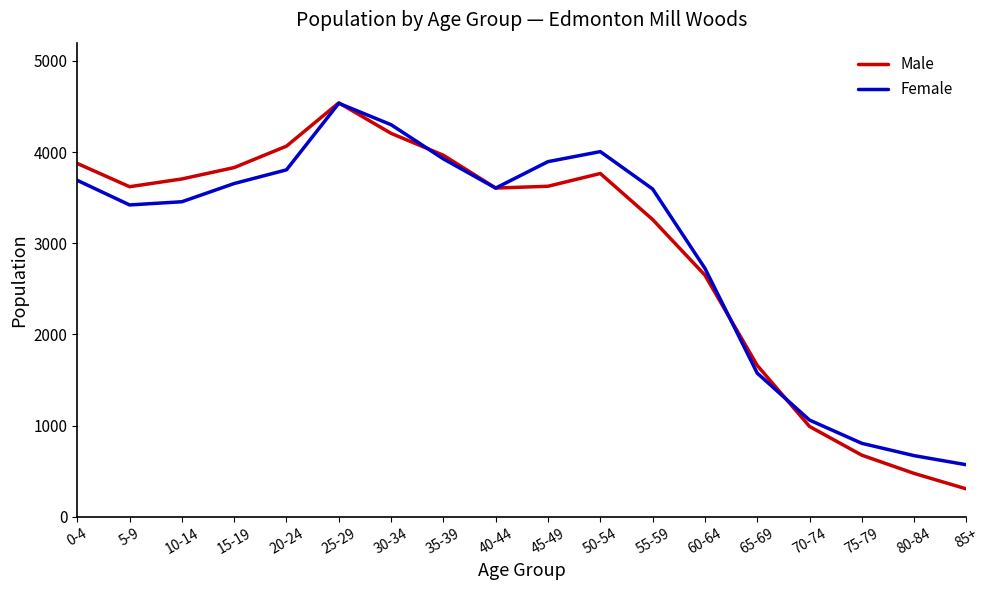

Which category has the highest value across all series?

25-29